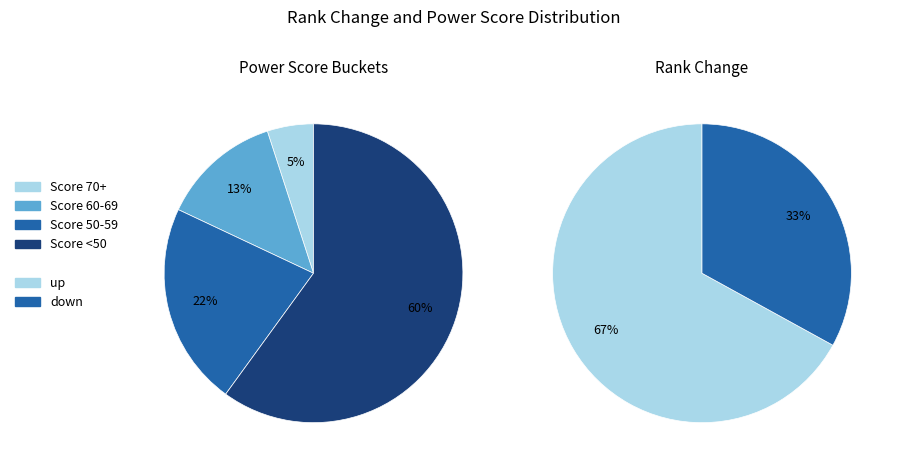

True or false: up accounts for 76% of the total.

False